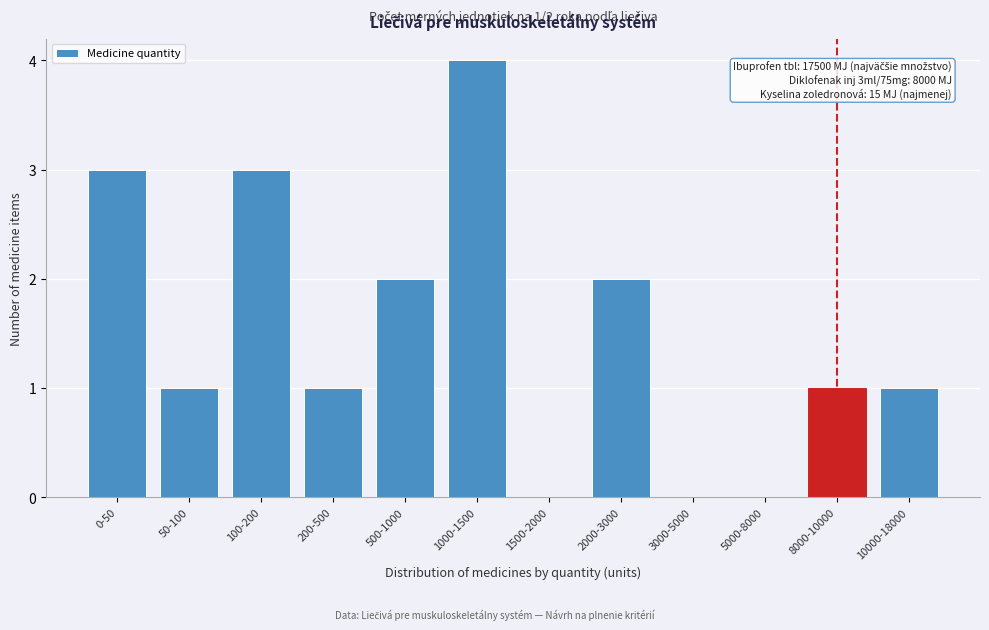

Reading left to right, what are all the values shown in this chart?

0-50=3	50-100=1	100-200=3	200-500=1	500-1000=2	1000-1500=4	1500-2000=0	2000-3000=2	3000-5000=0	5000-8000=0	8000-10000=1	10000-18000=1